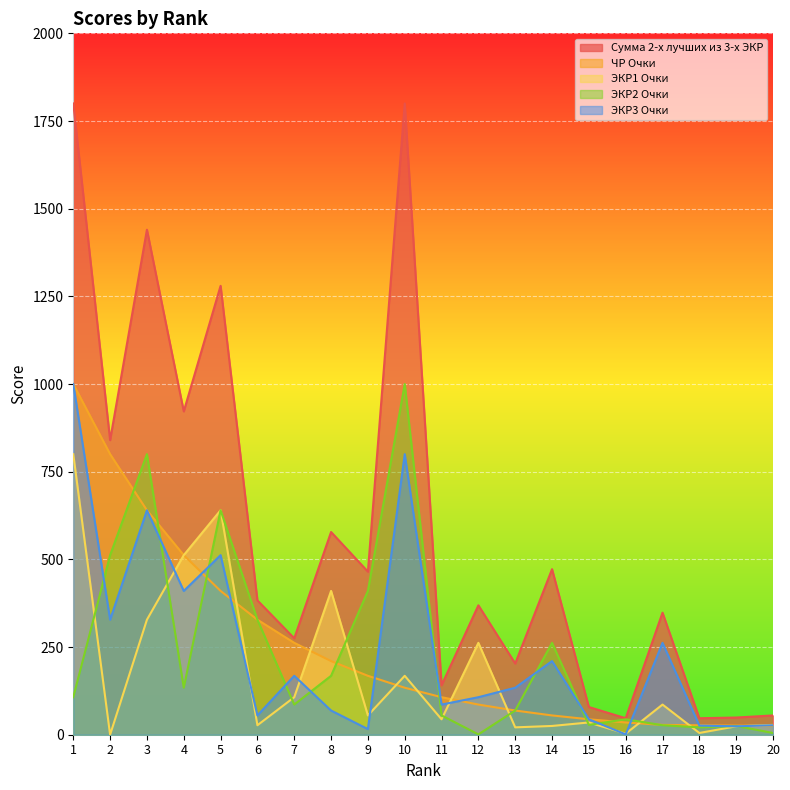

At how many categories does at least one series exceed 1314?

3